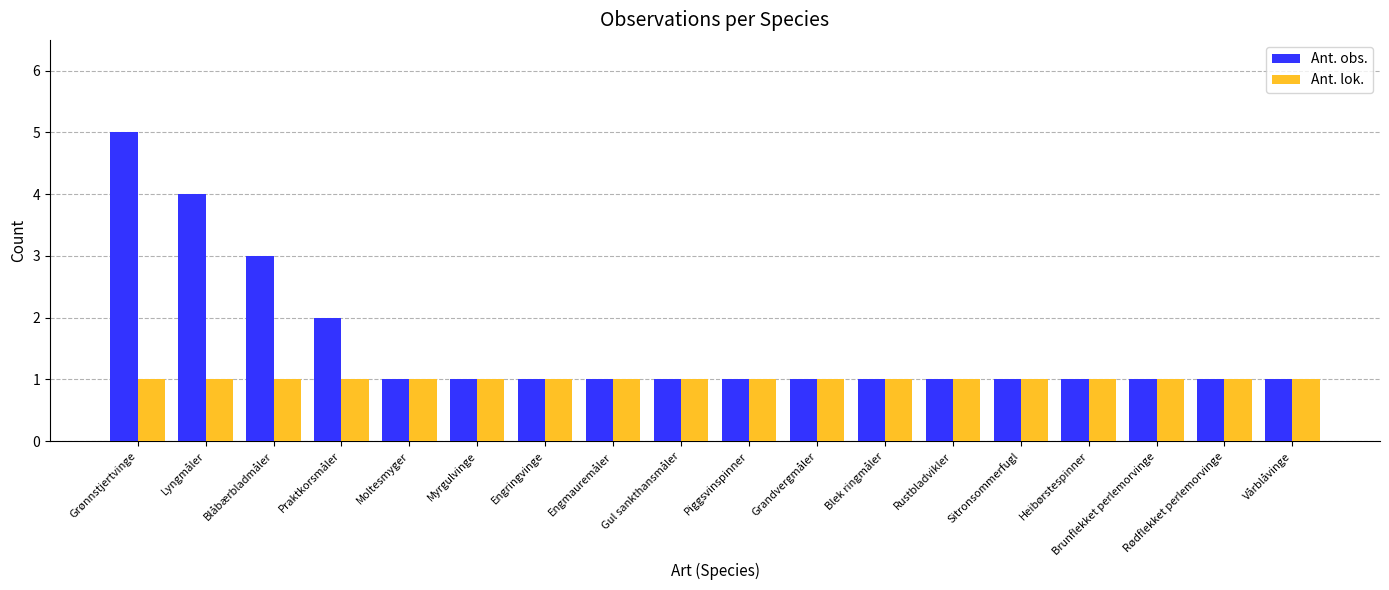

How many groups of bars are there?

18